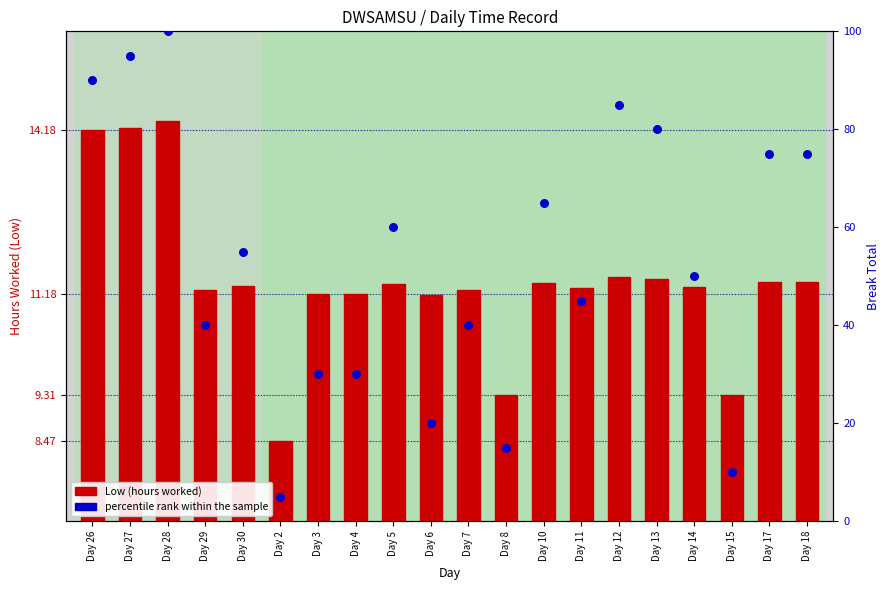

At how many categories does at least one series exceed 66?

7